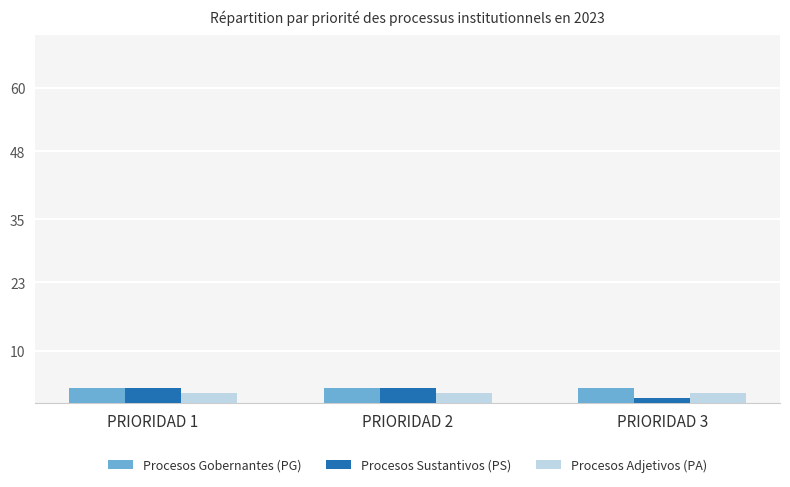

Reading left to right, list all the values displayed in this chart.

Procesos Gobernantes (PG): 3	3	3
Procesos Sustantivos (PS): 3	3	1
Procesos Adjetivos (PA): 2	2	2